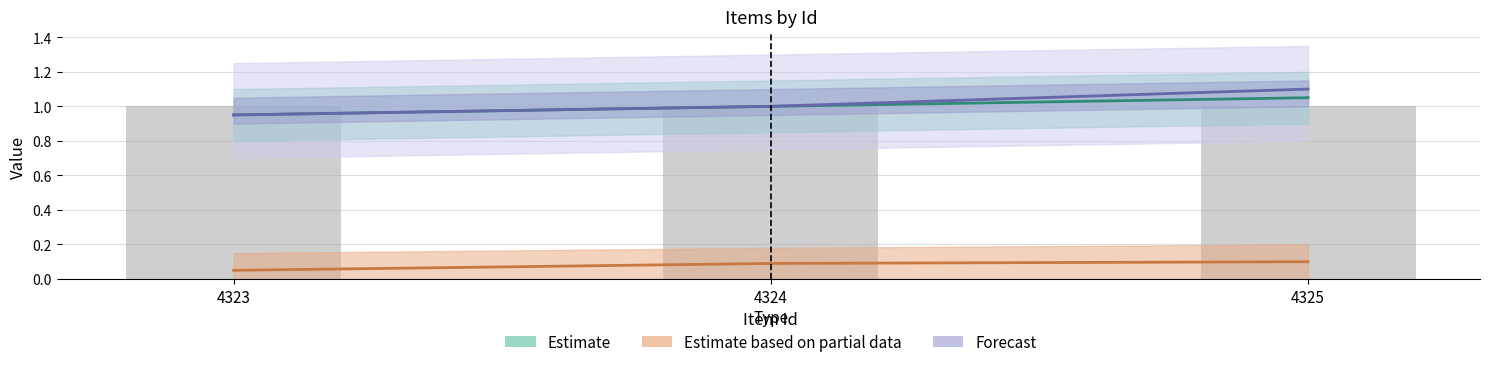

Are the bars horizontal?

No